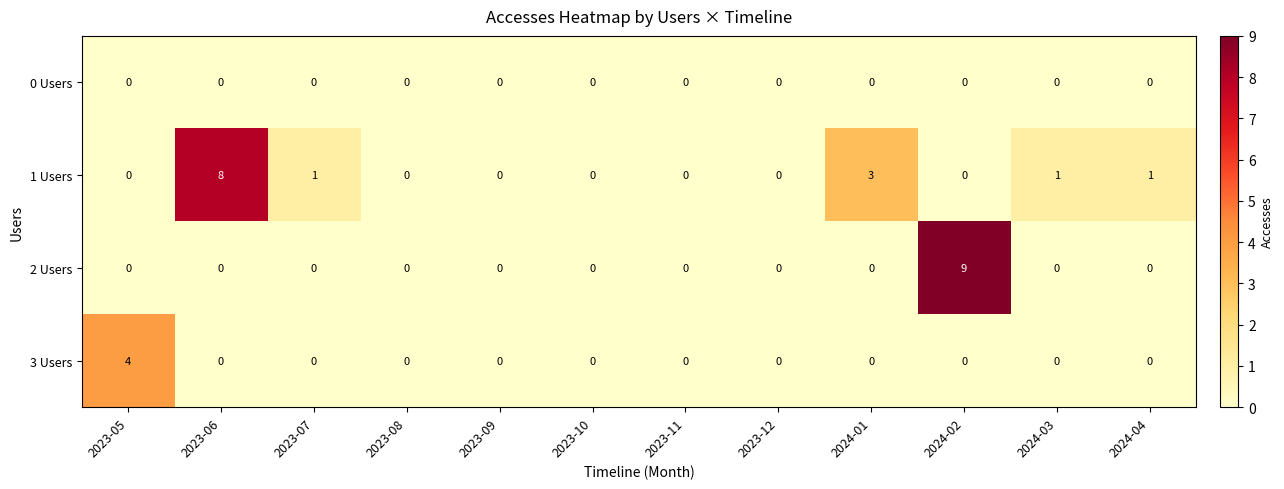

True or false: 3 Users has a value of 0 at 2024-01.

True